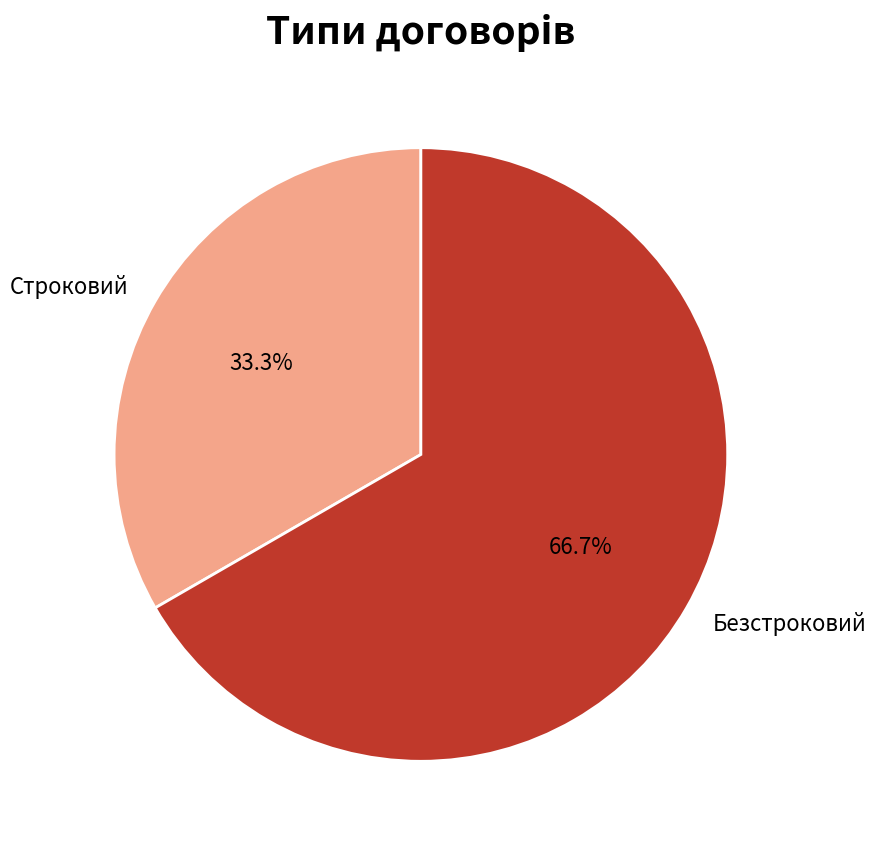

Which slice is the smallest?

Строковий